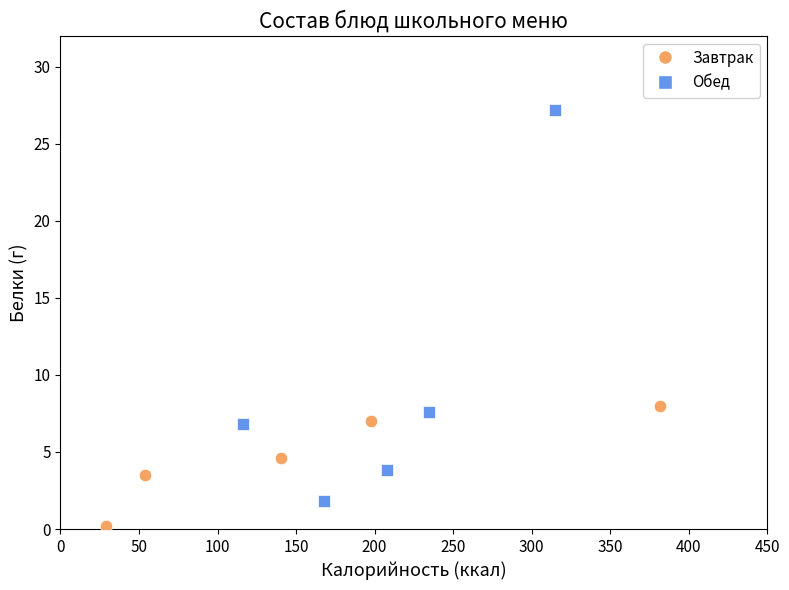

Which series contains the highest Y value?

Обед